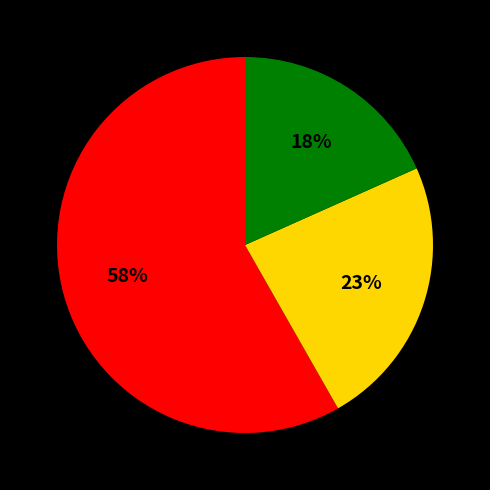

To the nearest percent, what is the difference between the largest and smallest slice percentages?

40%